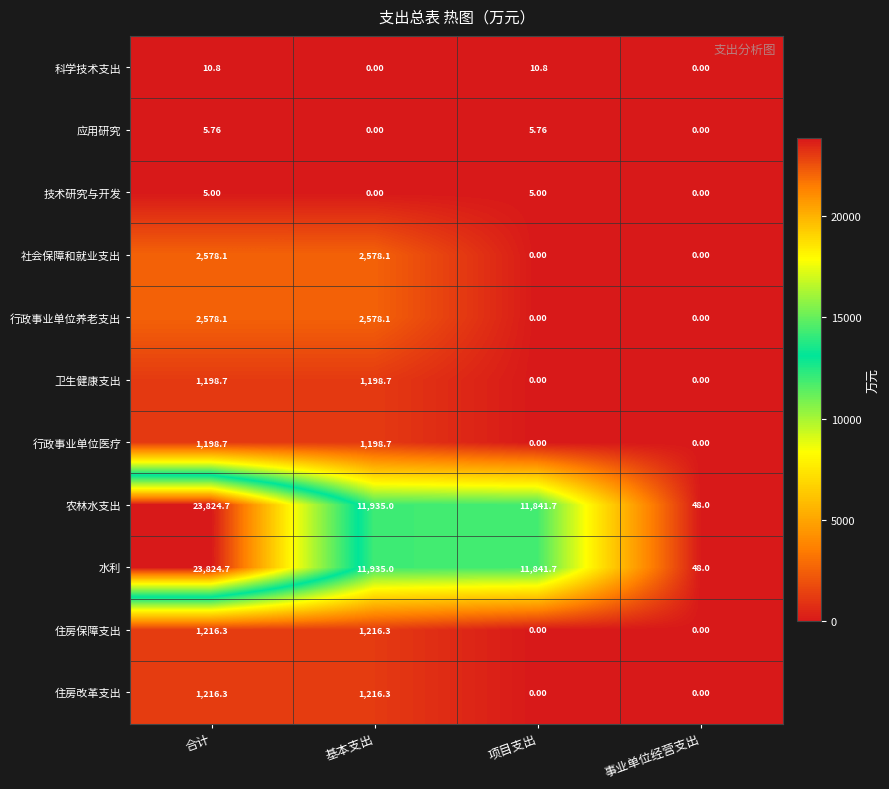

Where does the 水利 series first go above 11935?

合计